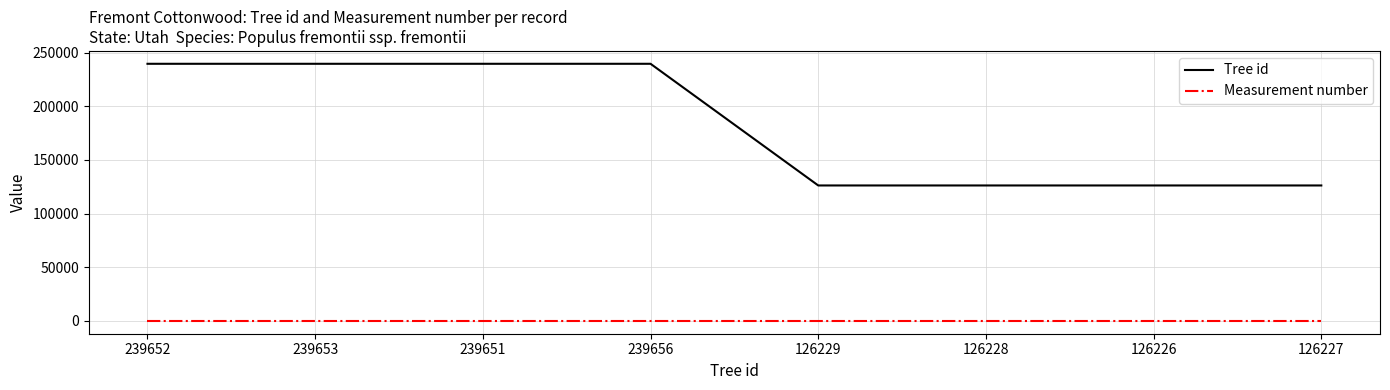

What is the lowest value of the Measurement number series?

1